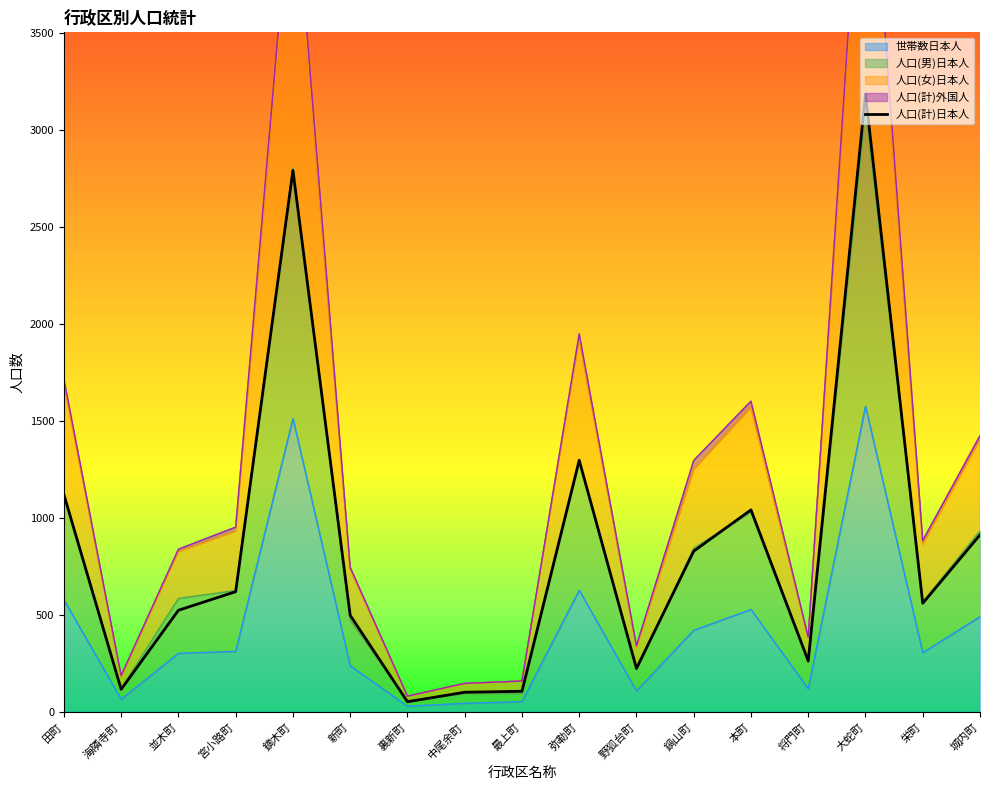

What is the greatest value displayed?

3187